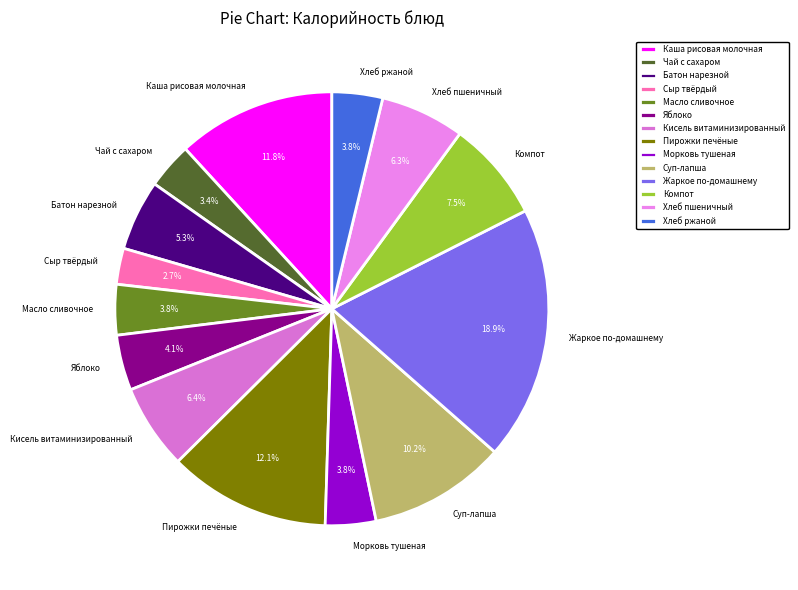

Combined, do Каша рисовая молочная and Сыр твёрдый account for over 50%?

No